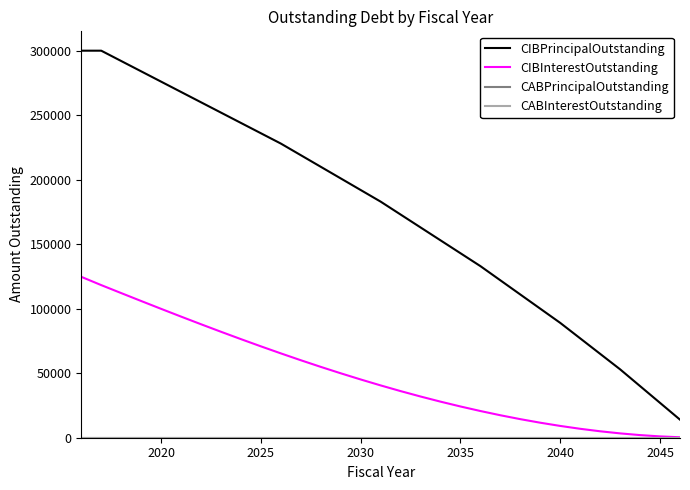

Reading left to right, transcribe all the data shown in this chart.

CIBPrincipalOutstanding: 300000.0	300000.0	292000.0	284000.0	276000.0	268000.0	260000.0	252000.0	244000.0	236000.0	228000.0	219000.0	210000.0	201000.0	192000.0	183000.0	173000.0	163000.0	153000.0	143000.0	133000.0	122000.0	111000.0	100000.0	89000.0	77000.0	65000.0	53000.0	40000.0	27000.0	14000.0
CIBInterestOutstanding: 124711.7	118292.5	112113.6	105974.7	99892.6	93881.7	87956.4	82130.3	76416.2	70826.9	65372.0	60059.5	54914.4	49943.0	45152.5	40548.3	36134.9	31938.5	27964.1	24215.7	20697.3	17412.9	14389.2	11629.5	9137.1	6915.3	4989.9	3362.1	2033.1	1029.1	351.4
CABPrincipalOutstanding: 0.0	0.0	0.0	0.0	0.0	0.0	0.0	0.0	0.0	0.0	0.0	0.0	0.0	0.0	0.0	0.0	0.0	0.0	0.0	0.0	0.0	0.0	0.0	0.0	0.0	0.0	0.0	0.0	0.0	0.0	0.0
CABInterestOutstanding: 0.0	0.0	0.0	0.0	0.0	0.0	0.0	0.0	0.0	0.0	0.0	0.0	0.0	0.0	0.0	0.0	0.0	0.0	0.0	0.0	0.0	0.0	0.0	0.0	0.0	0.0	0.0	0.0	0.0	0.0	0.0